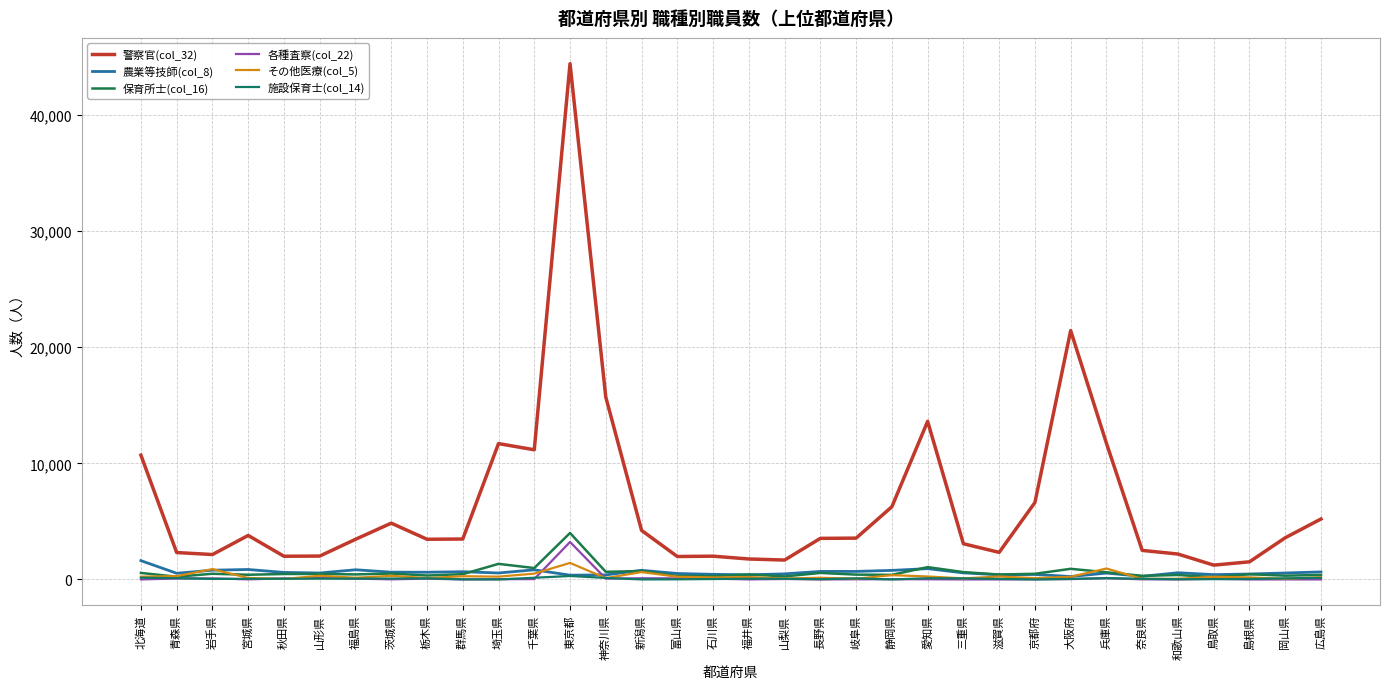

Reading left to right, extract all data points from this chart.

警察官(col_32): 10703	2317	2144	3788	1997	2013	3455	4847	3461	3480	11699	11167	44420	15702	4224	1975	2003	1761	1669	3537	3557	6261	13616	3074	2331	6623	21430	11728	2501	2187	1232	1517	3589	5207
農業等技師(col_8): 1618	530	795	856	604	555	832	626	620	666	555	827	367	390	785	511	439	400	479	689	690	779	930	565	397	429	251	545	266	578	414	466	554	646
保育所士(col_16): 560	234	489	403	467	476	431	508	338	452	1341	981	4001	654	728	295	290	432	258	560	414	396	1060	632	422	486	914	618	307	382	202	450	323	386
各種査察(col_22): 0	81	90	7	89	121	67	9	66	1	19	29	3226	70	100	91	67	3	36	0	11	21	12	0	2	14	27	107	9	0	51	0	0	0
その他医療(col_5): 237	286	891	126	41	318	144	312	120	275	241	500	1422	113	636	232	171	206	80	142	62	369	254	89	254	113	228	941	50	57	230	175	51	191
施設保育士(col_14): 148	108	43	54	57	71	70	77	93	9	0	145	296	128	0	9	34	63	57	23	91	0	103	91	44	0	46	110	59	18	25	40	93	133